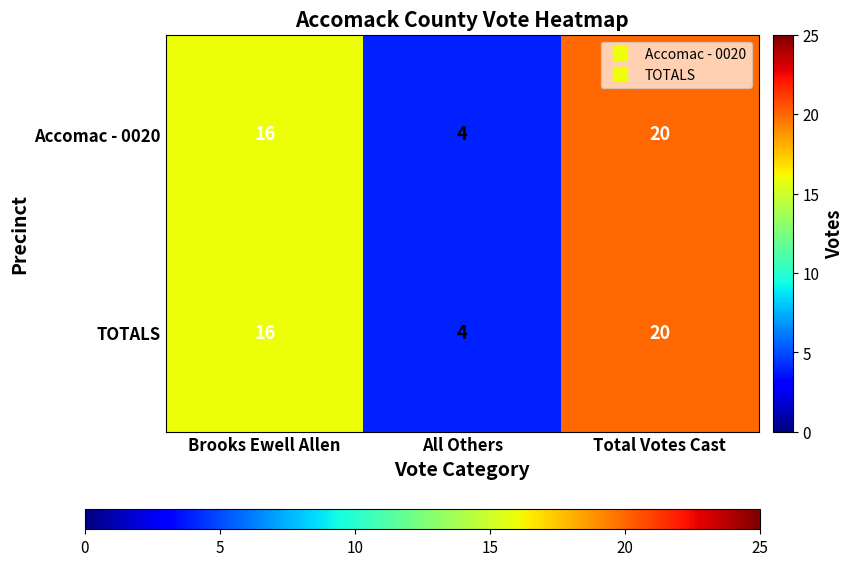

What is the difference between the second highest and minimum values in the Accomac - 0020 series?

12